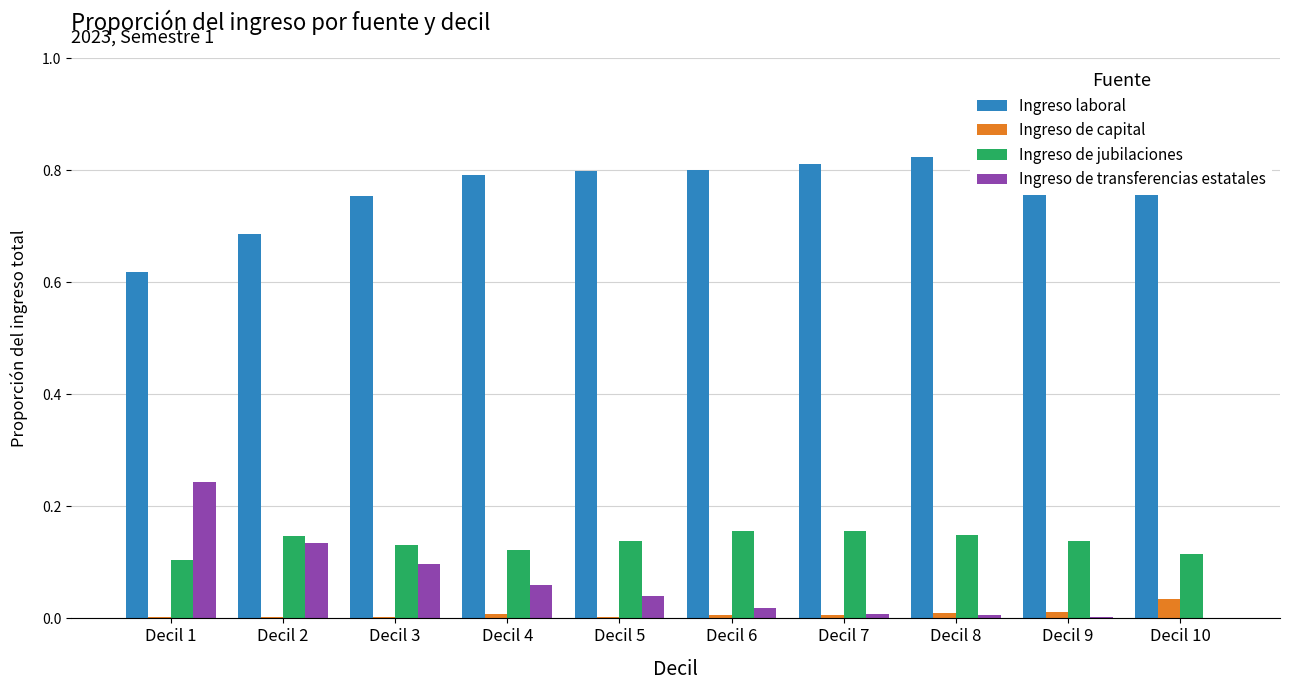

Reading left to right, list all the values displayed in this chart.

Ingreso laboral: 0.6	0.7	0.8	0.8	0.8	0.8	0.8	0.8	0.8	0.8
Ingreso de capital: 0.0	0.0	0.0	0.0	0.0	0.0	0.0	0.0	0.0	0.0
Ingreso de jubilaciones: 0.1	0.1	0.1	0.1	0.1	0.2	0.2	0.1	0.1	0.1
Ingreso de transferencias estatales: 0.2	0.1	0.1	0.1	0.0	0.0	0.0	0.0	0.0	0.0